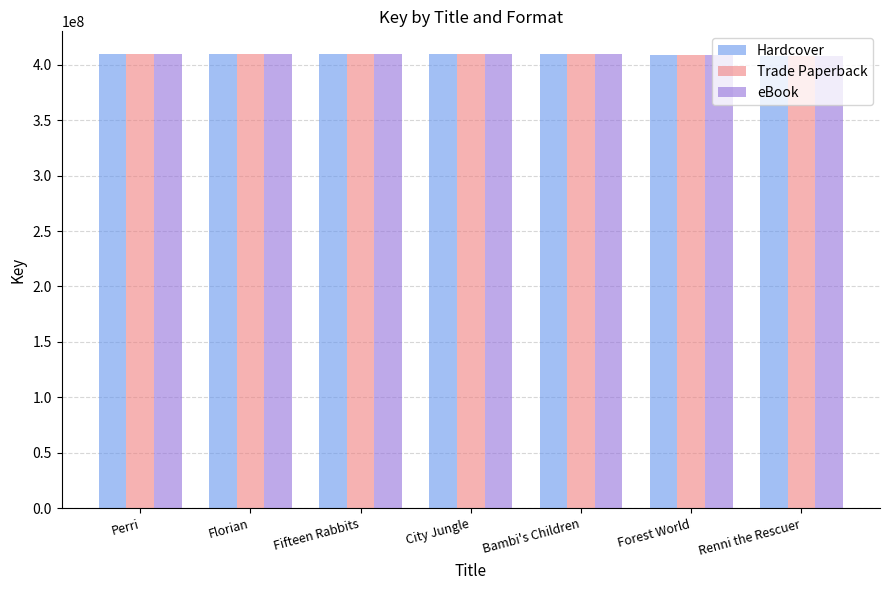

What is the total value across all series at Forest World?

1227710292